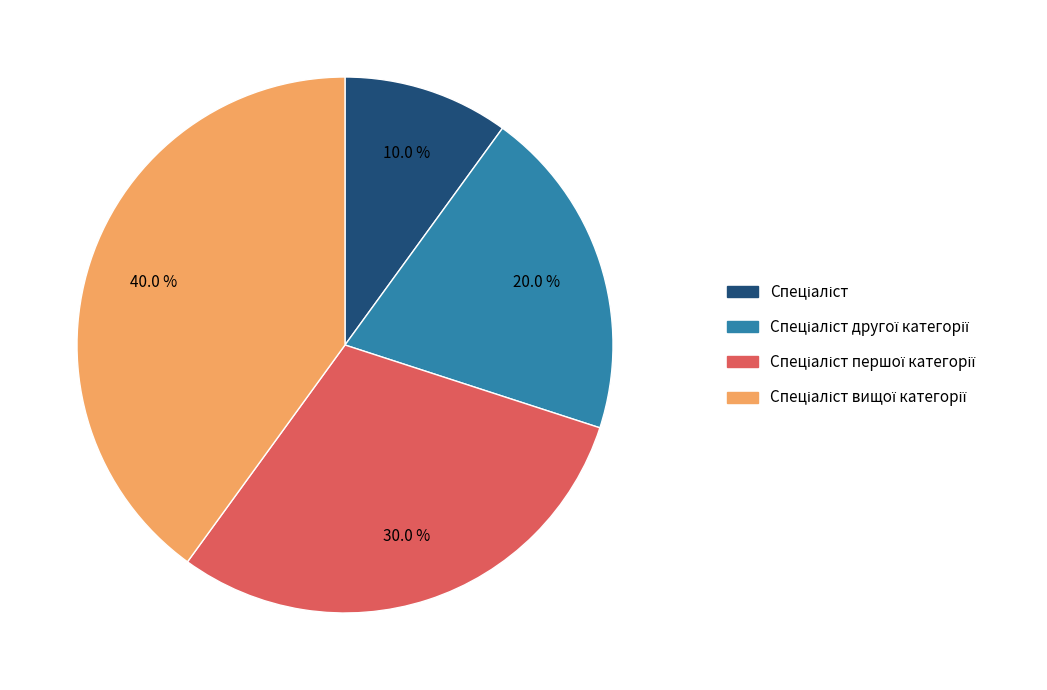

Is there a majority slice in this chart?

No